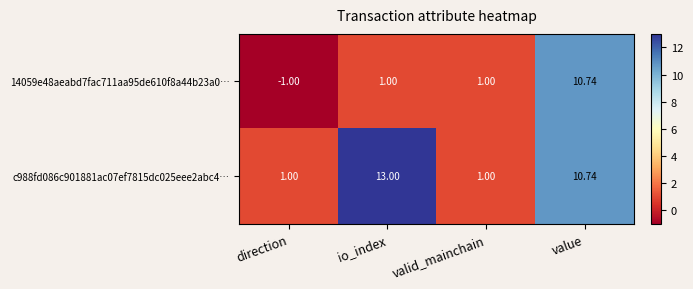

List the series in order of their peak value, lowest first.

14059e48aeabd7fac711aa95de610f8a44b23a0…, c988fd086c901881ac07ef7815dc025eee2abc4…